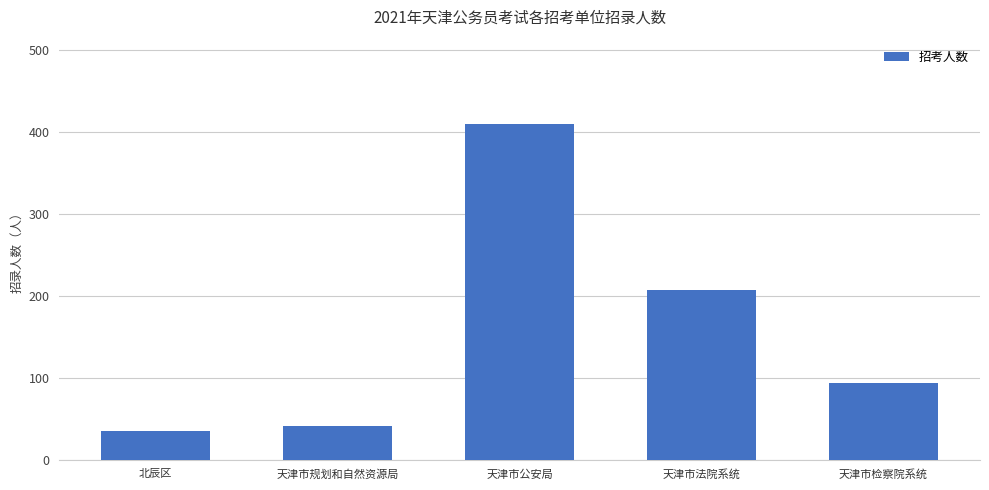

What is the average value?

157